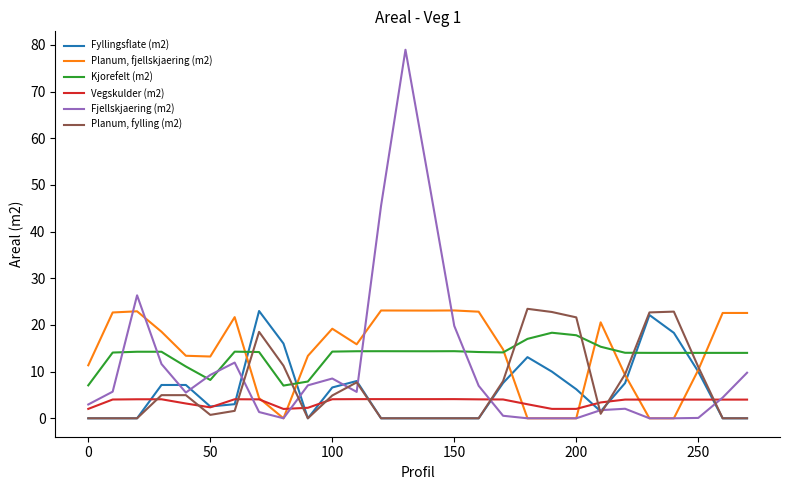

What is the highest value of the Fyllingsflate (m2) series?

23.0